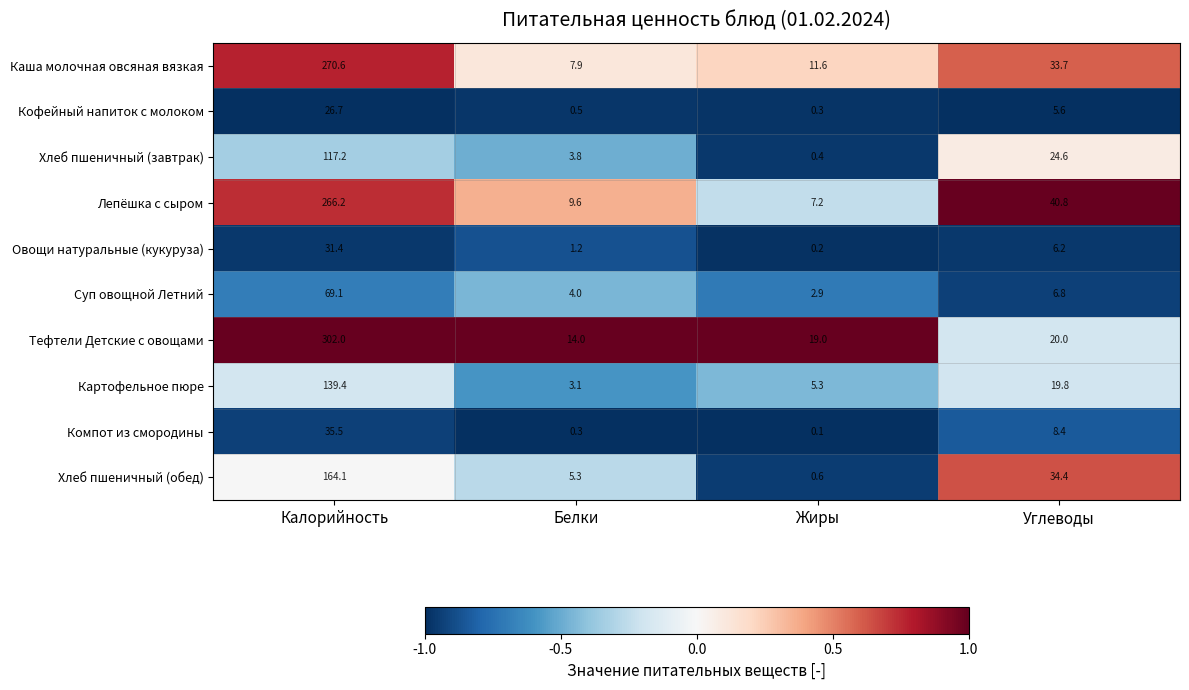

Which category has the highest value across all series?

Калорийность